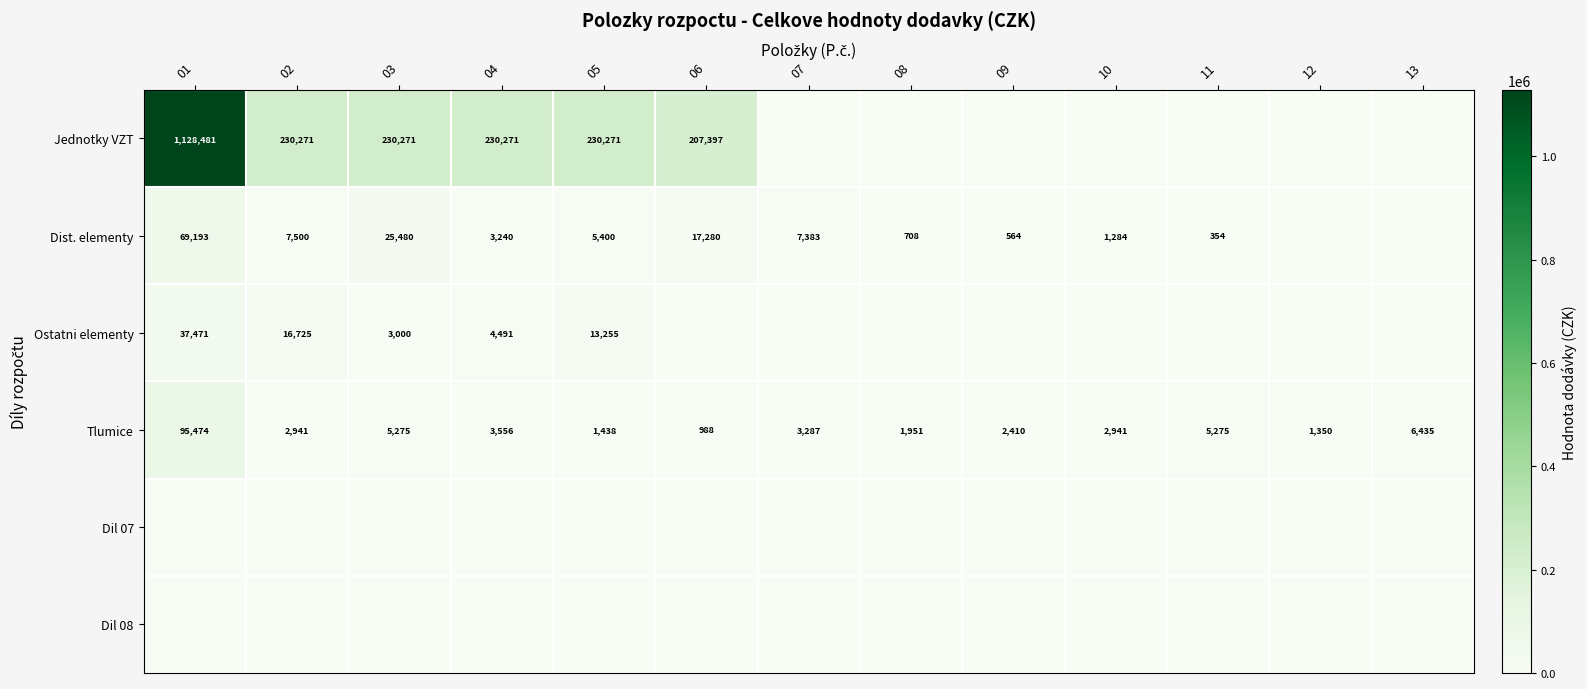

What is the difference between the Dist. elementy values at 08 and 09?

144